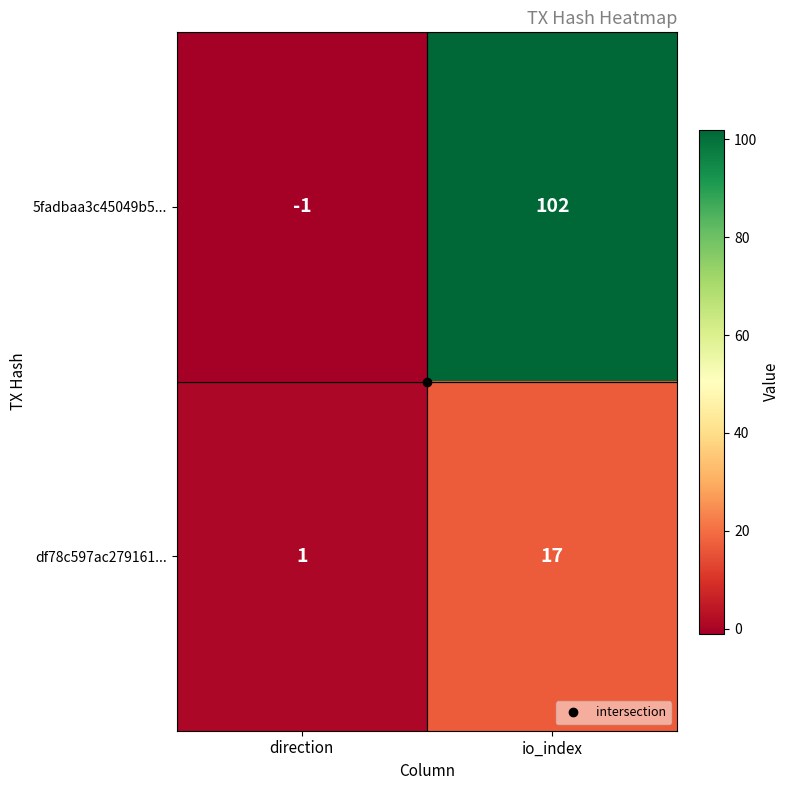

What is the spread (max minus min) of values at direction?

2